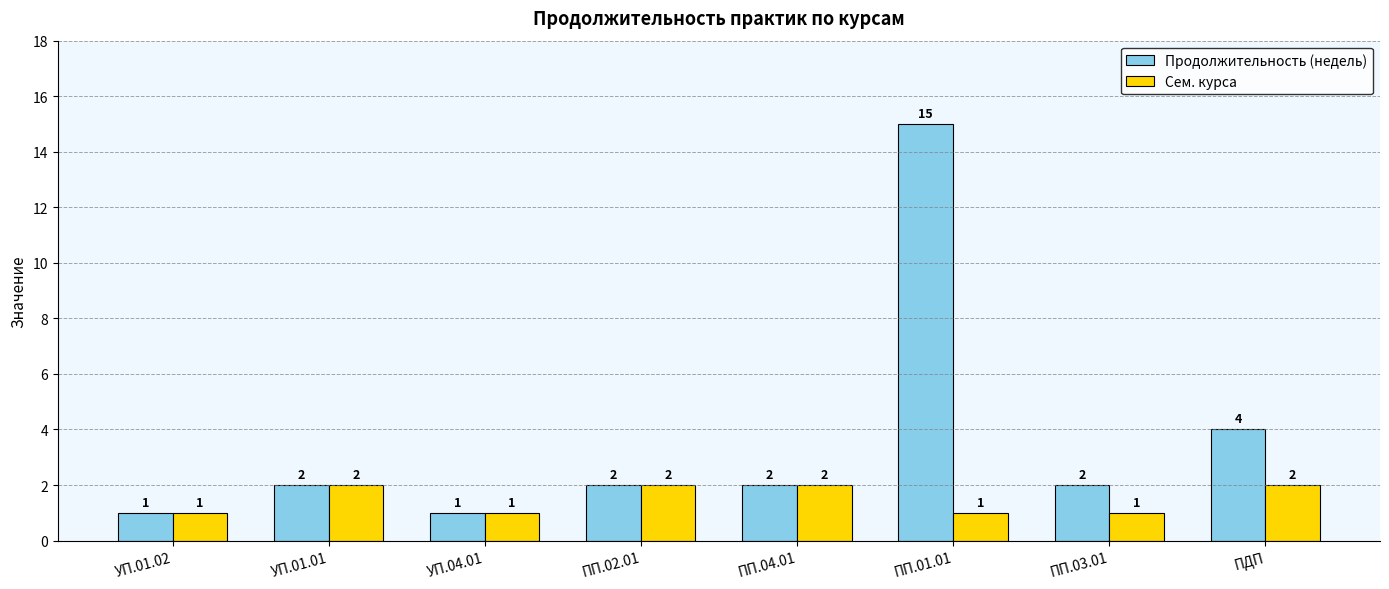

The Продолжительность (недель) series shows 1 at УП.01.02. True or false?

True